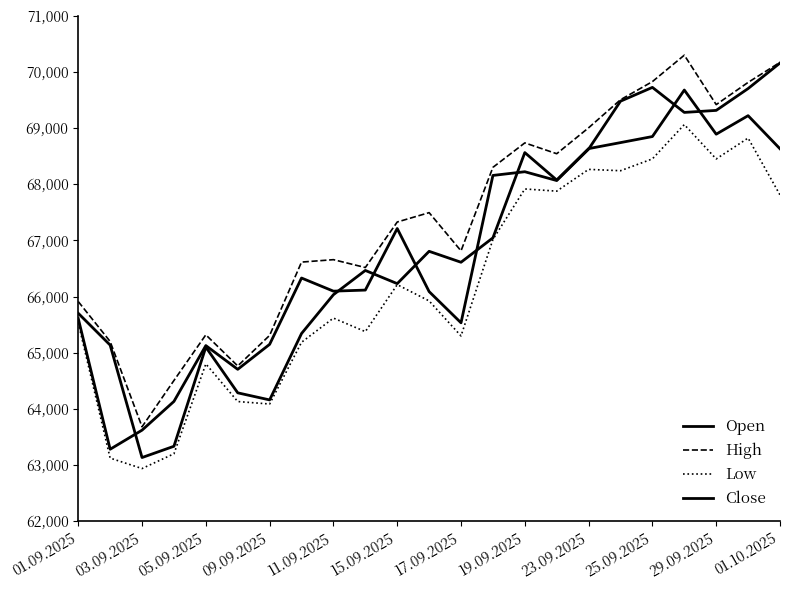

How many lines are shown in the chart?

4